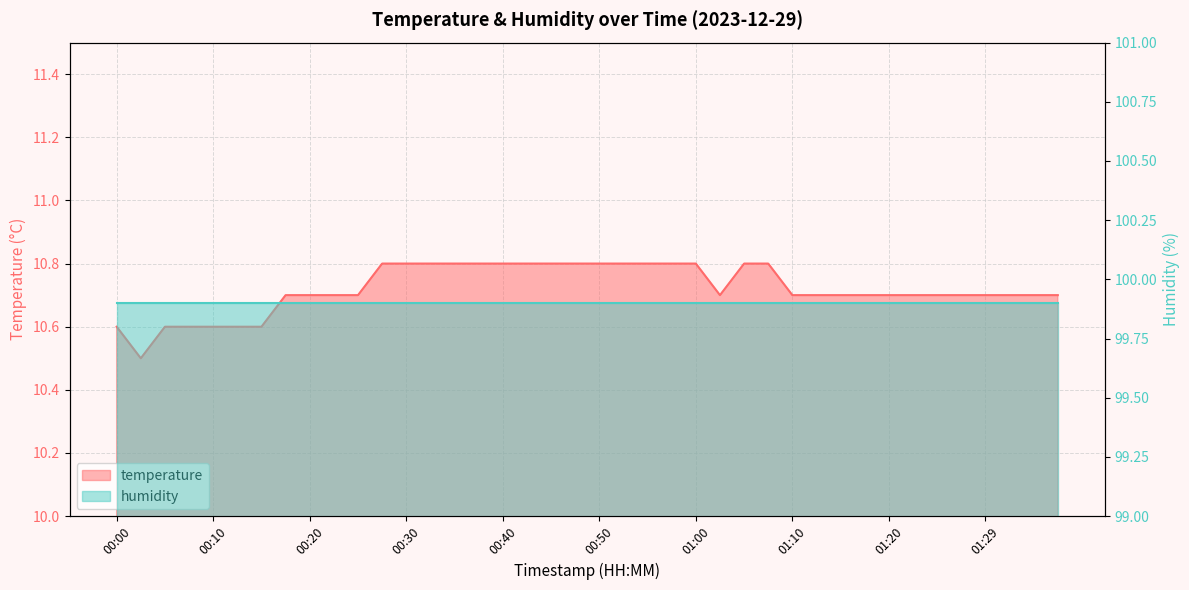

The chart shows a value of 4.8 at 01:24. True or false?

False